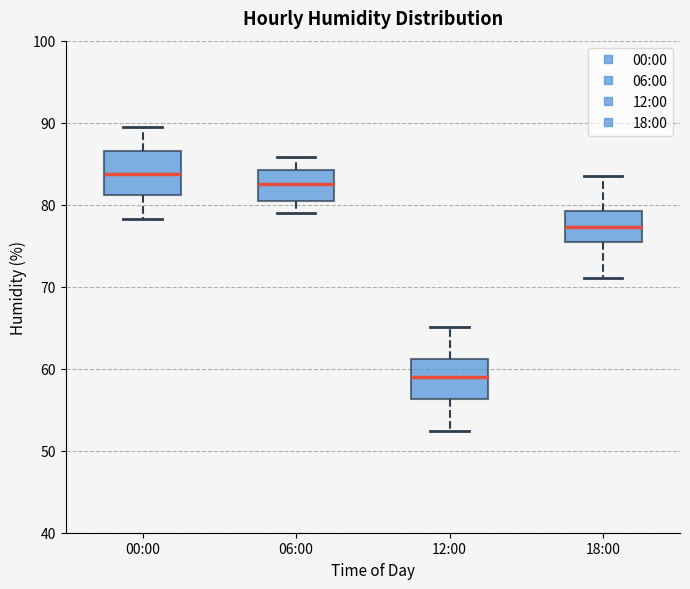

Where does the upper whisker of the box for 06:00 end on the y-axis? The values are not printed on the chart, so give them approximately, as read against the axis.

86